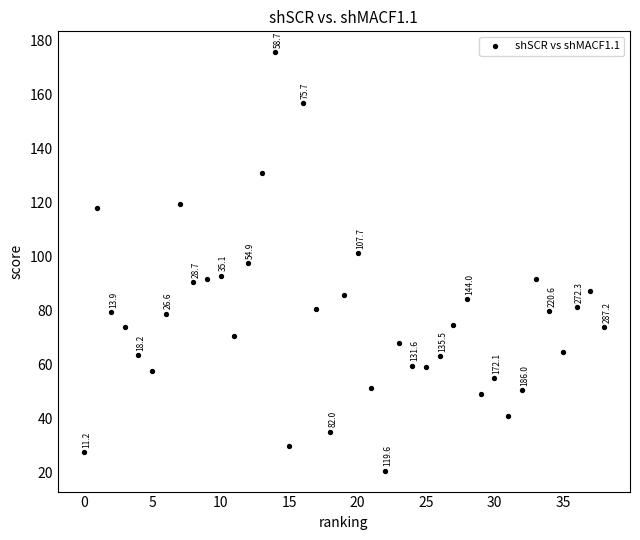

What Y value in the scatter plot is closest to 98?

97.7